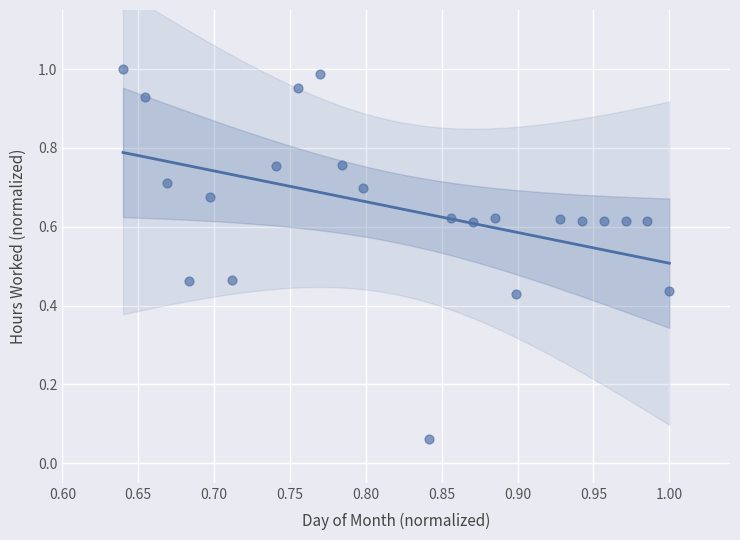

Count the number of points in this scatter plot.

22